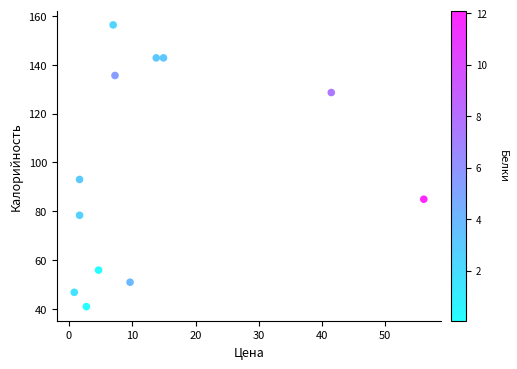

What is the average Y value?

96.4